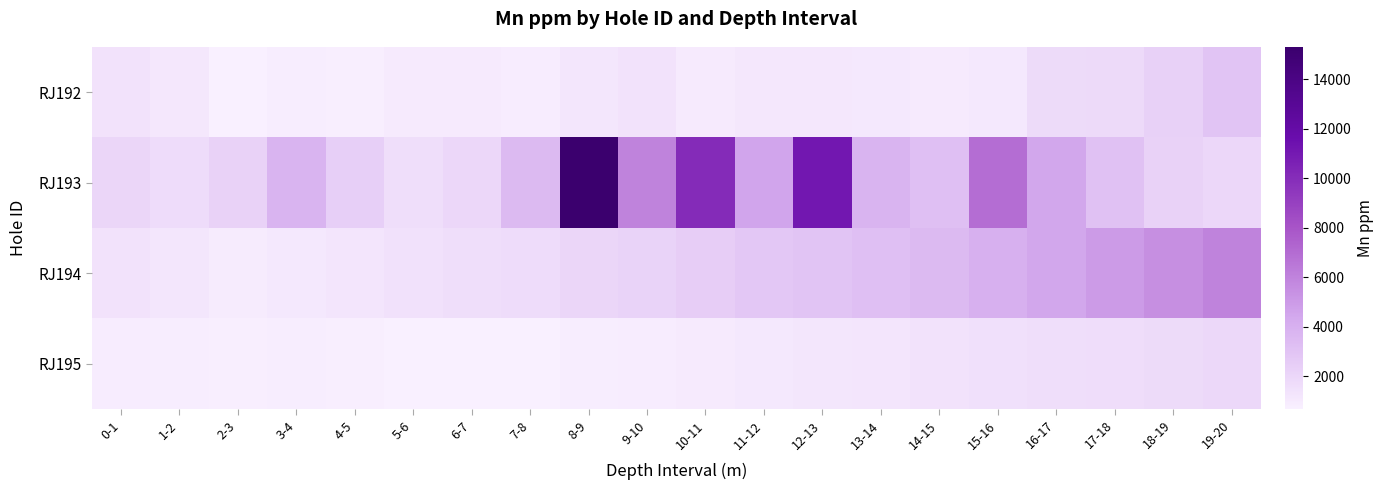

At how many categories does at least one series exceed 9555?

3